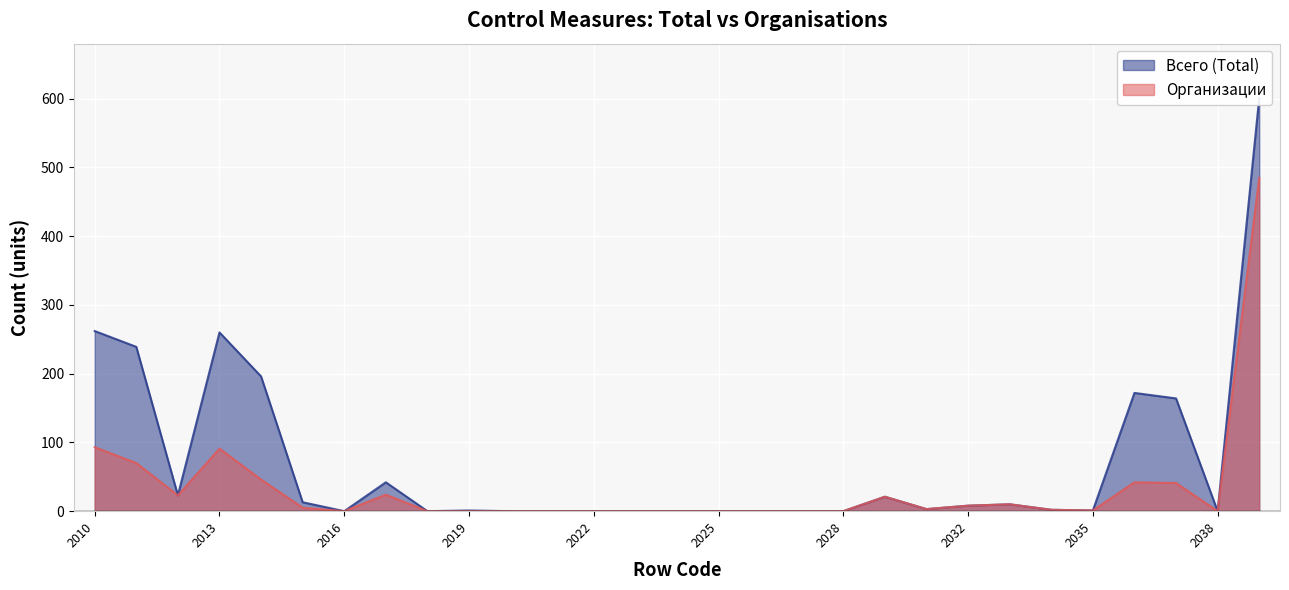

What is the highest value of the Всего (Total) series?

601